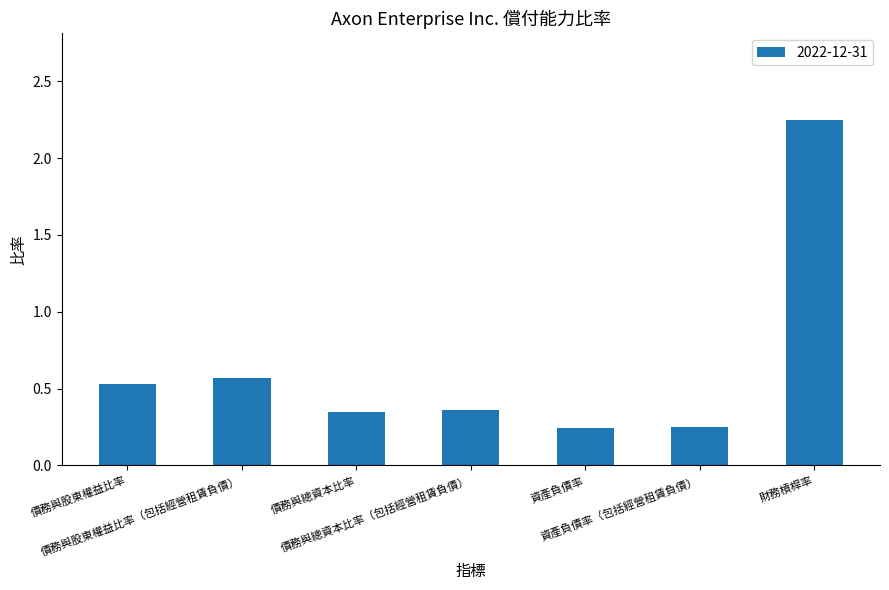

How many values are between 0 and 1?

6